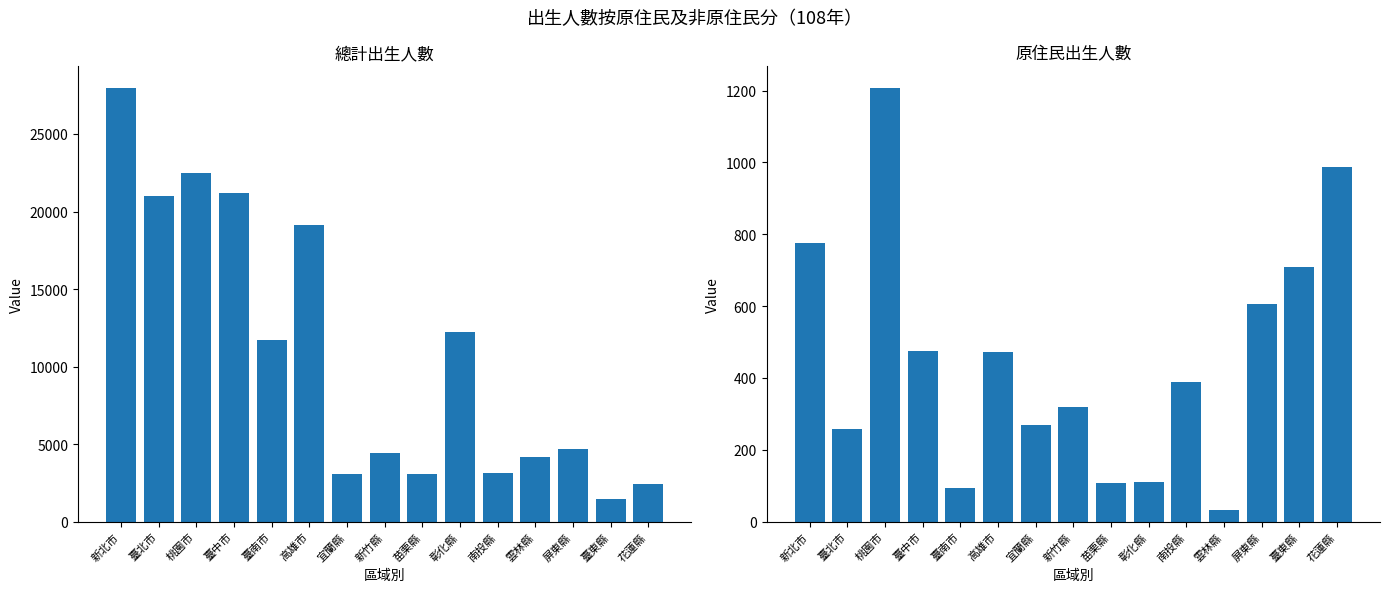

Where does the 總計 series first go above 4706?

新北市